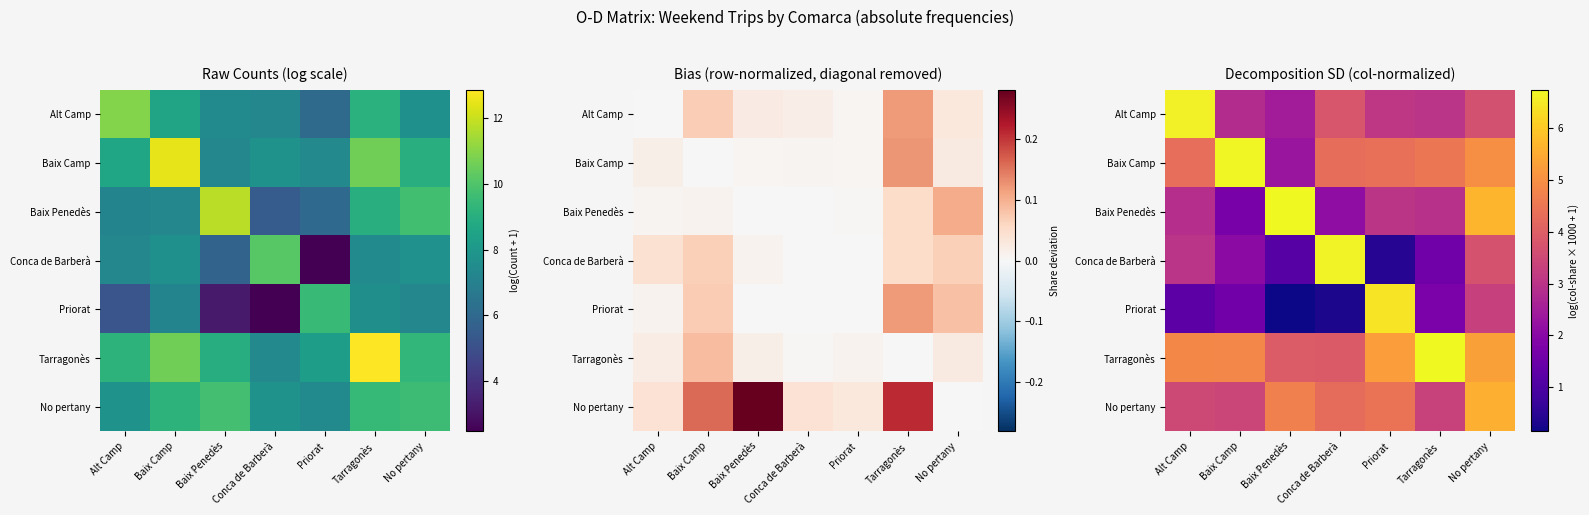

True or false: Baix Penedès has a value of 5.7 at No pertany.

True